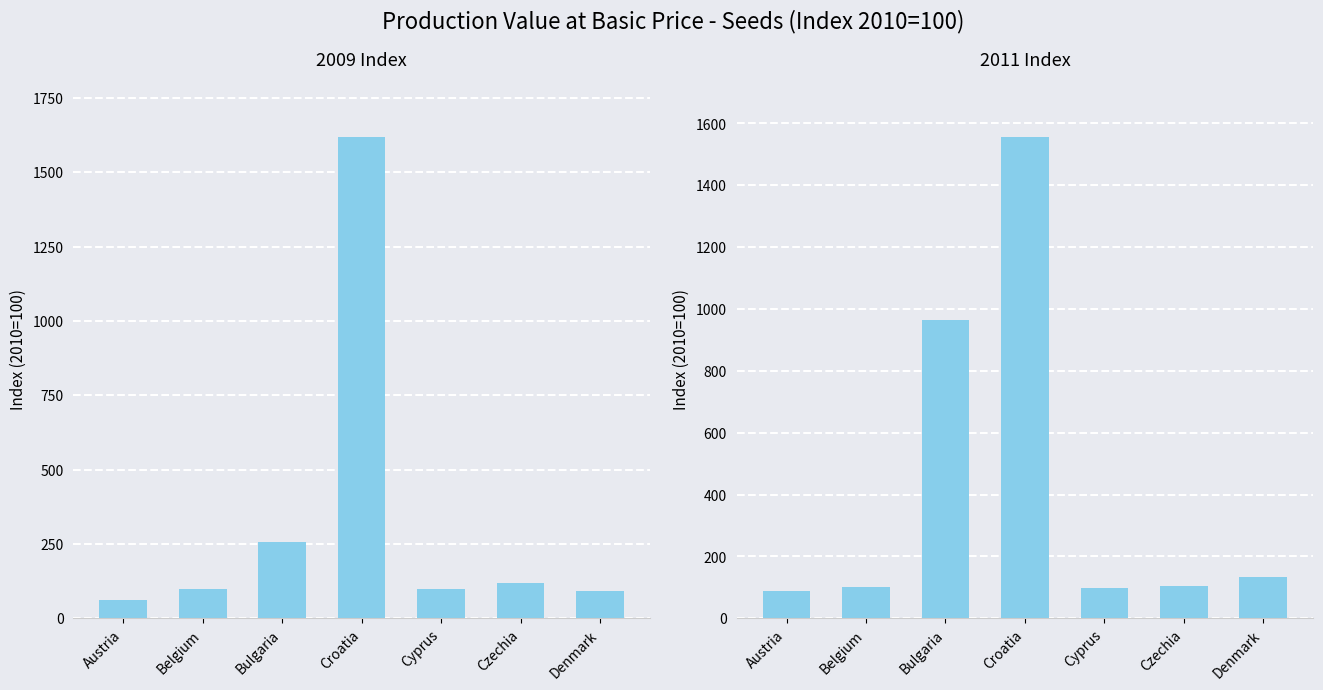

At Austria, list the series in order from smallest to largest.

2009 Index, 2011 Index